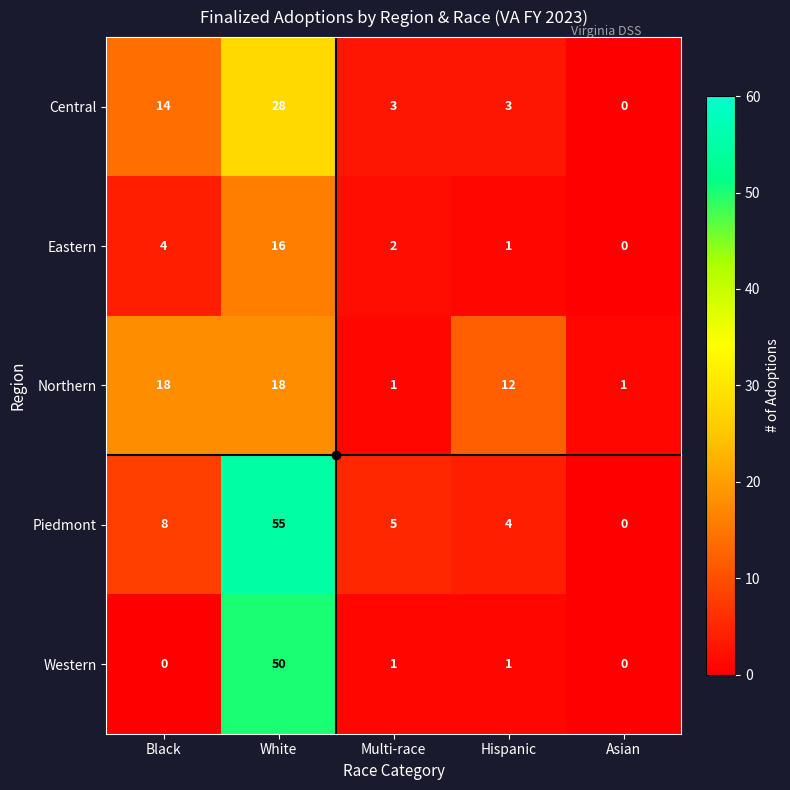

How many data points in Eastern are less than 2?

2